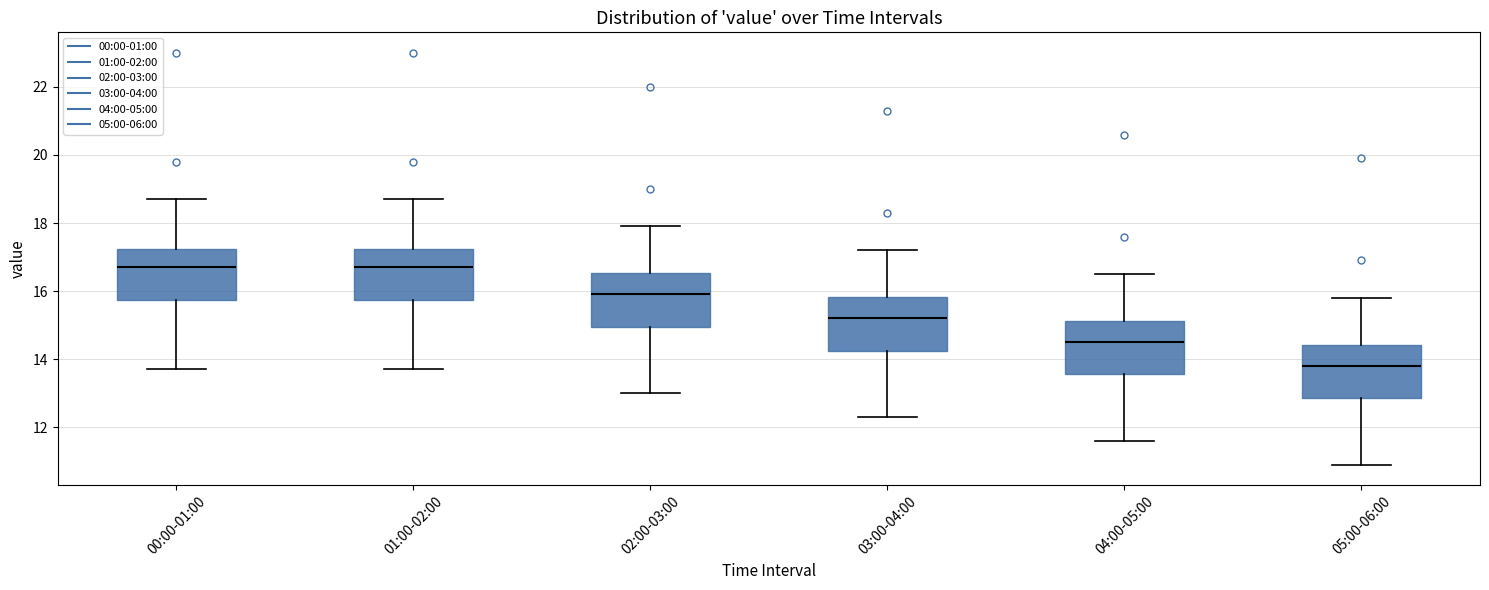

Reading left to right, transcribe this box plot: for each box, give where its median line is, the range the box spans, and where its two whiskers end, as read against the y-axis. The values are not printed on the chart, so give them approximately, as read against the axis.

00:00-01:00: median 16.8, box 15.8 to 17.2, whiskers 13.8 to 18.8
01:00-02:00: median 16.8, box 15.8 to 17.2, whiskers 13.8 to 18.8
02:00-03:00: median 16.0, box 15.0 to 16.6, whiskers 13.0 to 18.0
03:00-04:00: median 15.2, box 14.2 to 15.8, whiskers 12.4 to 17.2
04:00-05:00: median 14.6, box 13.6 to 15.2, whiskers 11.6 to 16.6
05:00-06:00: median 13.8, box 12.8 to 14.4, whiskers 11.0 to 15.8